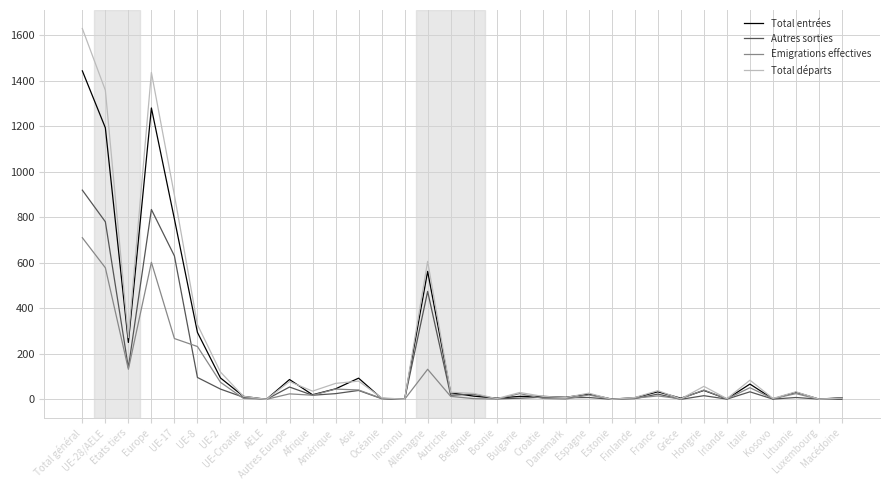

What position from the right is AELE?

26